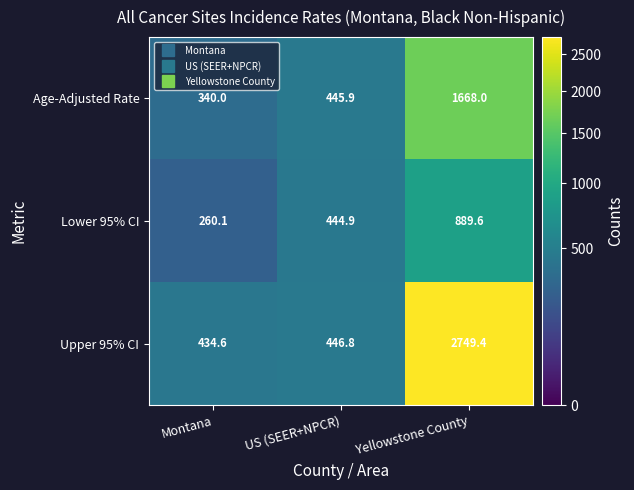

List the series in order of their overall mean, lowest first.

Lower 95% CI, Age-Adjusted Rate, Upper 95% CI